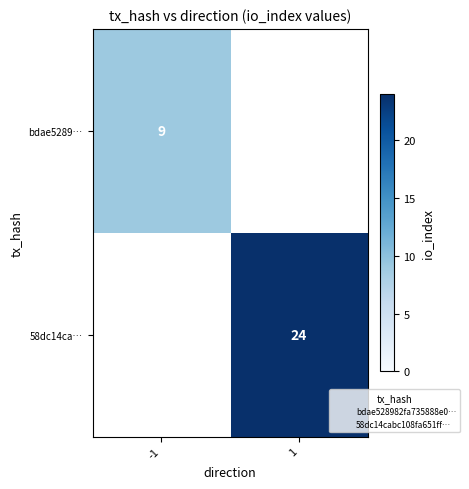

Is the value of 58dc14ca… at 1 greater than the value of bdae5289… at -1?

Yes